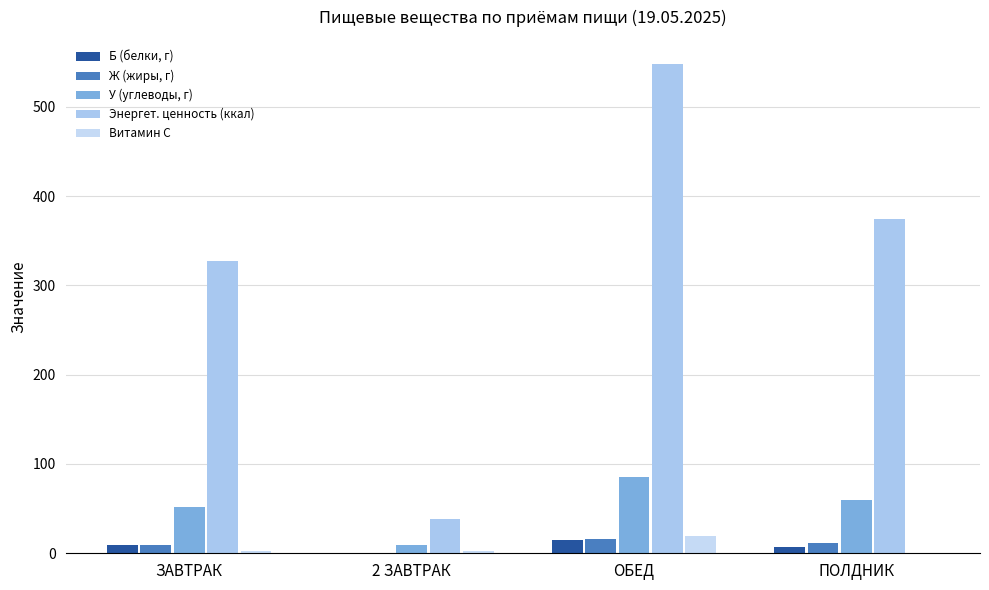

Reading right to left, extract all data points from this chart.

Б (белки, г): ПОЛДНИК=7.5	ОБЕД=15.2	2 ЗАВТРАК=0.5	ЗАВТРАК=9.0
Ж (жиры, г): ПОЛДНИК=11.8	ОБЕД=15.8	2 ЗАВТРАК=0.0	ЗАВТРАК=9.2
У (углеводы, г): ПОЛДНИК=59.4	ОБЕД=85.9	2 ЗАВТРАК=9.1	ЗАВТРАК=51.9
Энергет. ценность (ккал): ПОЛДНИК=374.5	ОБЕД=547.6	2 ЗАВТРАК=38.0	ЗАВТРАК=327.3
Витамин С: ПОЛДНИК=0.6	ОБЕД=18.9	2 ЗАВТРАК=2.0	ЗАВТРАК=2.0